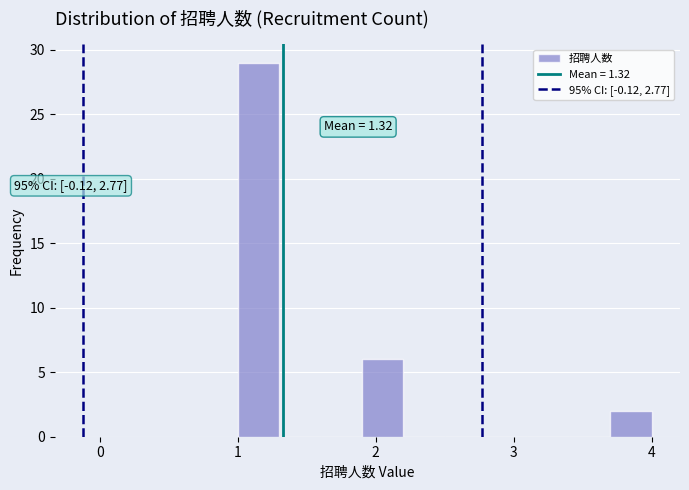

Around what value on the x-axis is the tallest bar? Give the approximate position of its centre, as read against the axis.

1.2